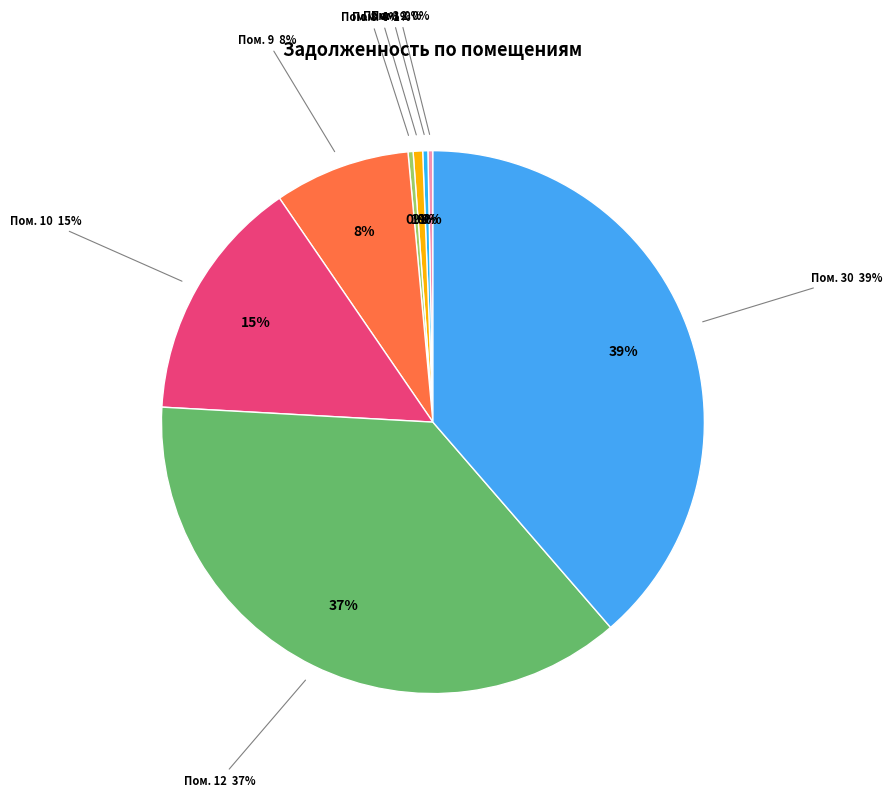

Which category has the biggest portion of the pie?

30